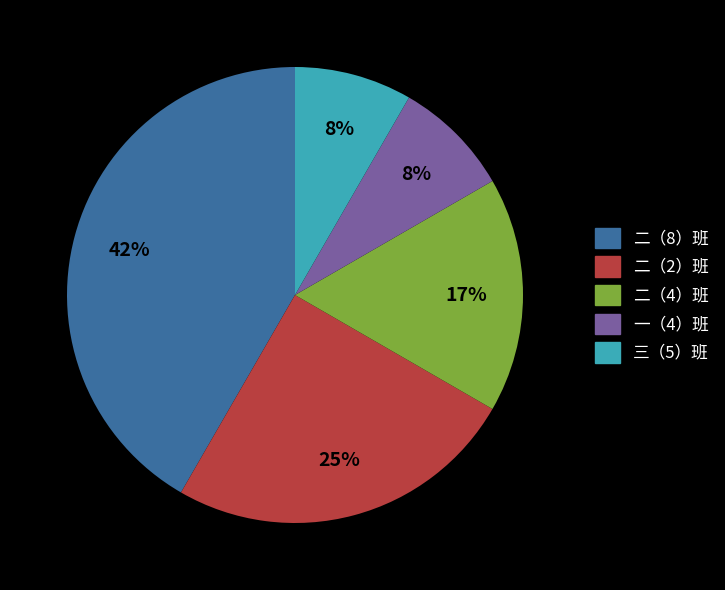

Does any single category account for the majority?

No